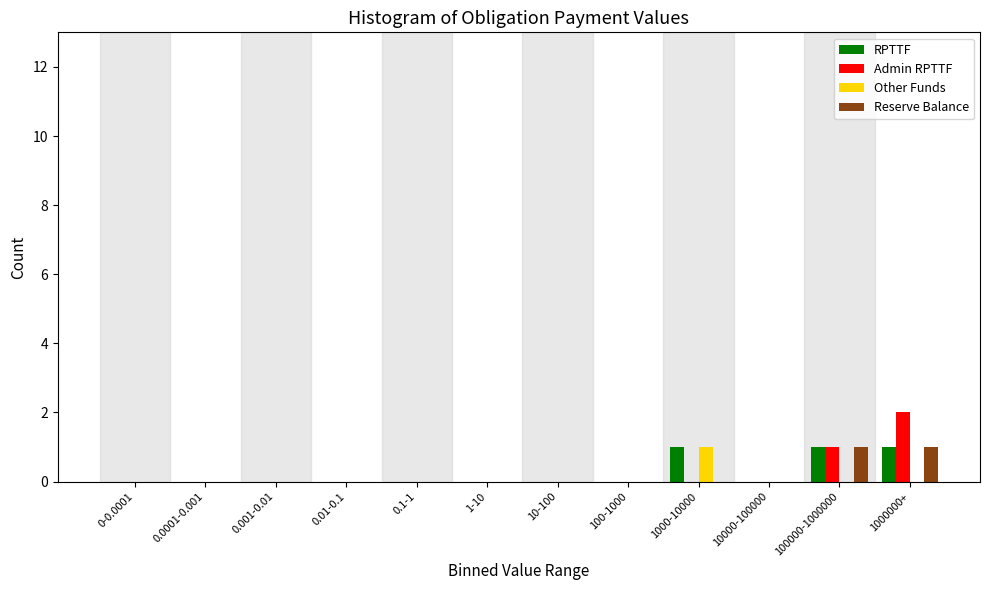

The value of Other Funds at 1000-10000 is 0. True or false?

False